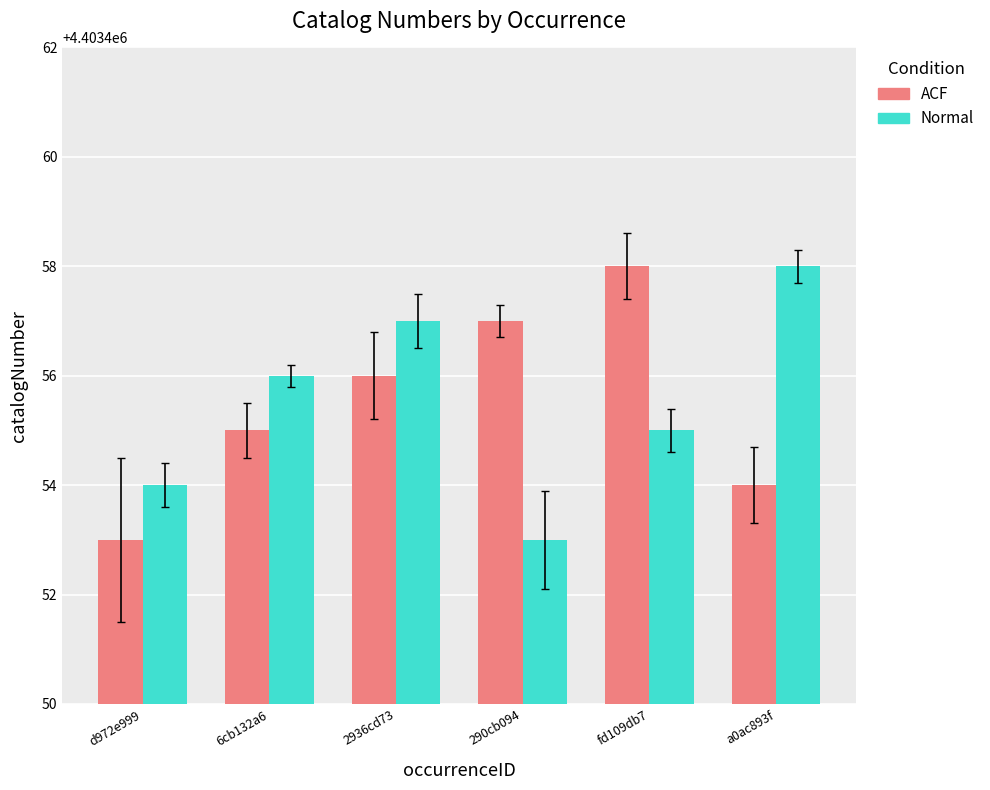

Is the value of ACF at 2936cd73 greater than the value of Normal at fd109db7?

Yes